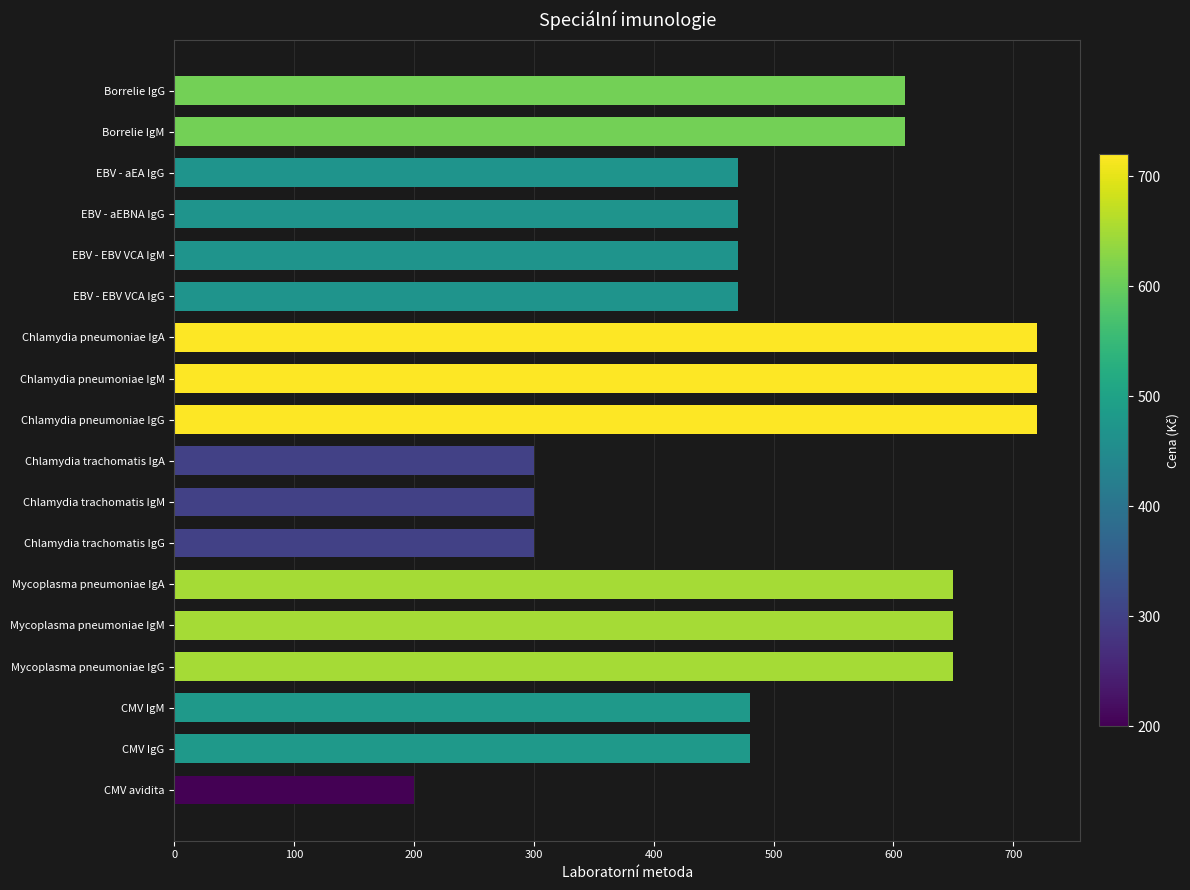

The value at CMV avidita is 200. True or false?

True